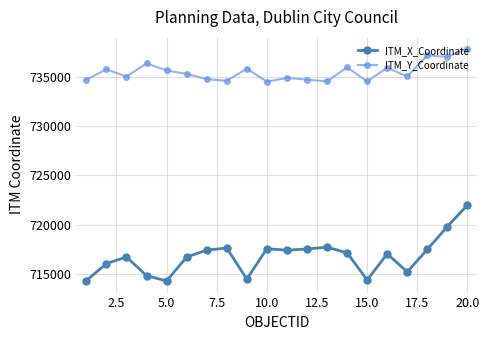

At how many categories does at least one series exceed 733042?

20